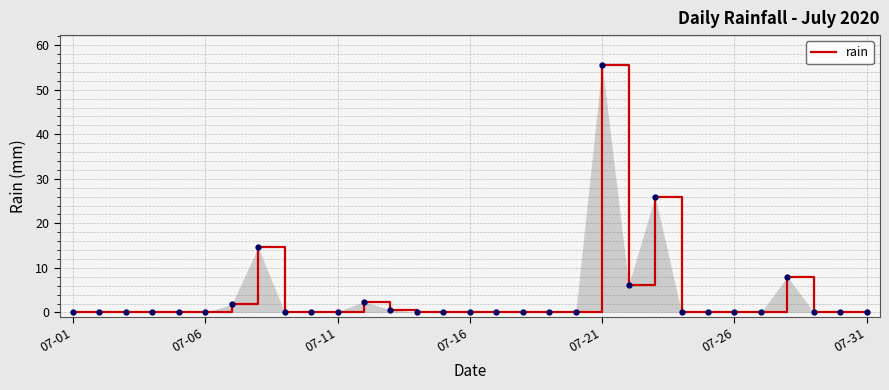

How many lines are shown in the chart?

1